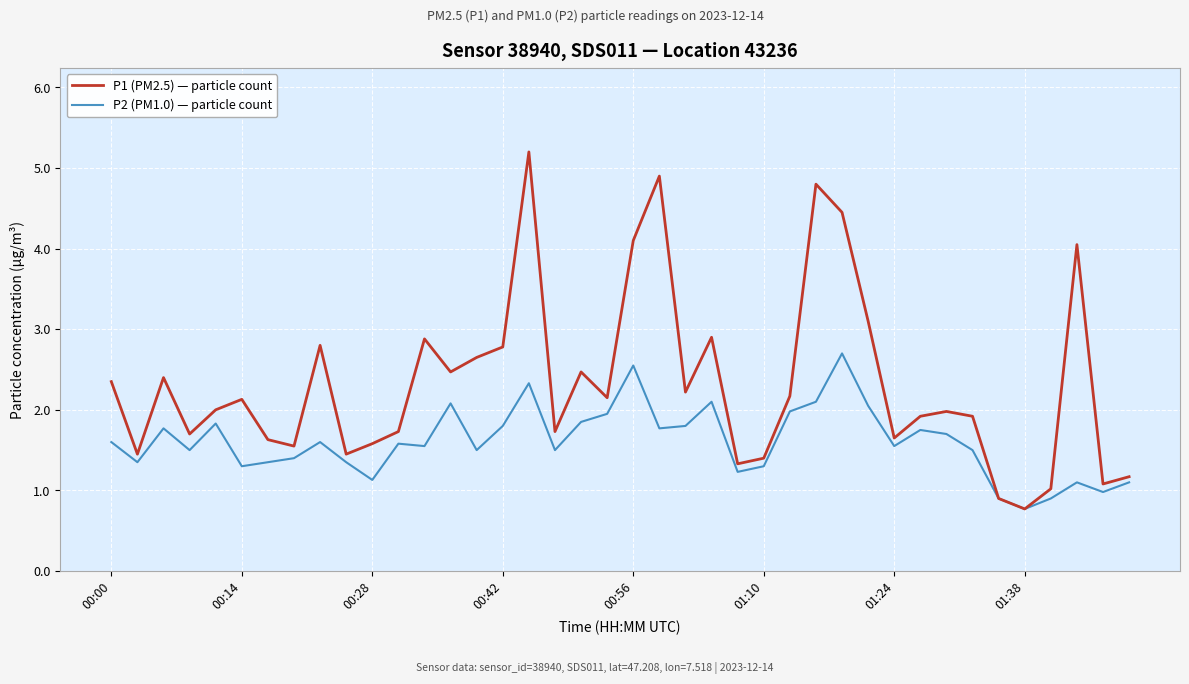

What are all the series names shown in the legend?

P1 (PM2.5) — particle count, P2 (PM1.0) — particle count